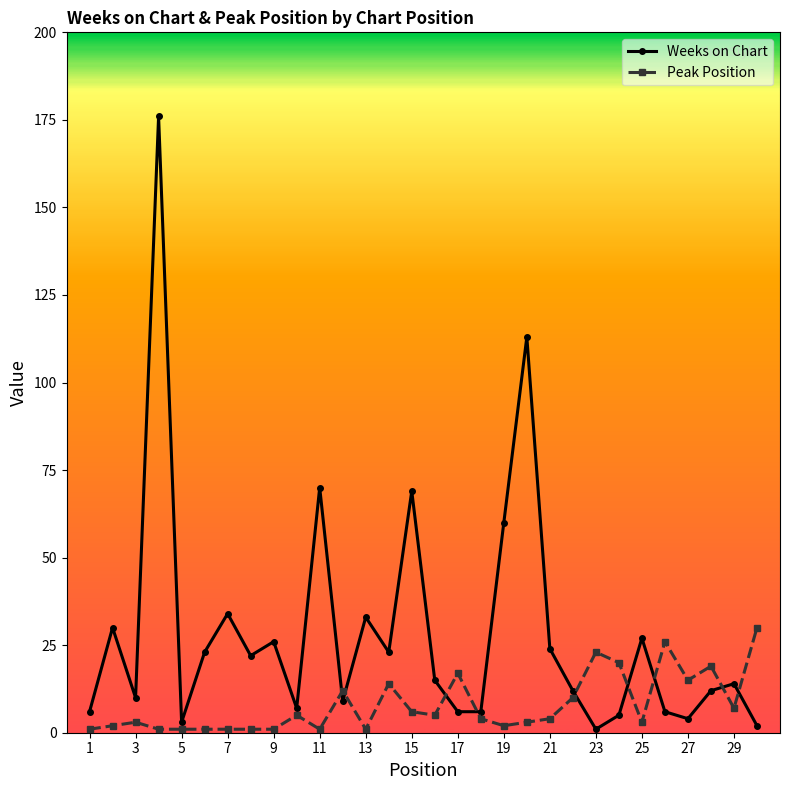

How many data points in Weeks on Chart are less than 15?

15